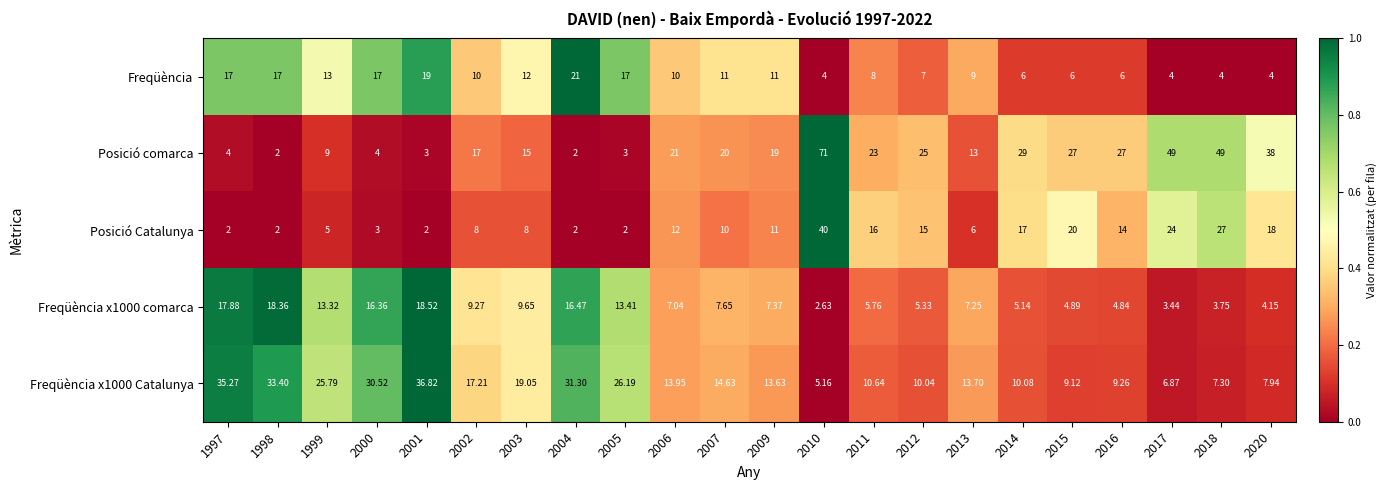

What is the total value across all series at 2009?

62.0